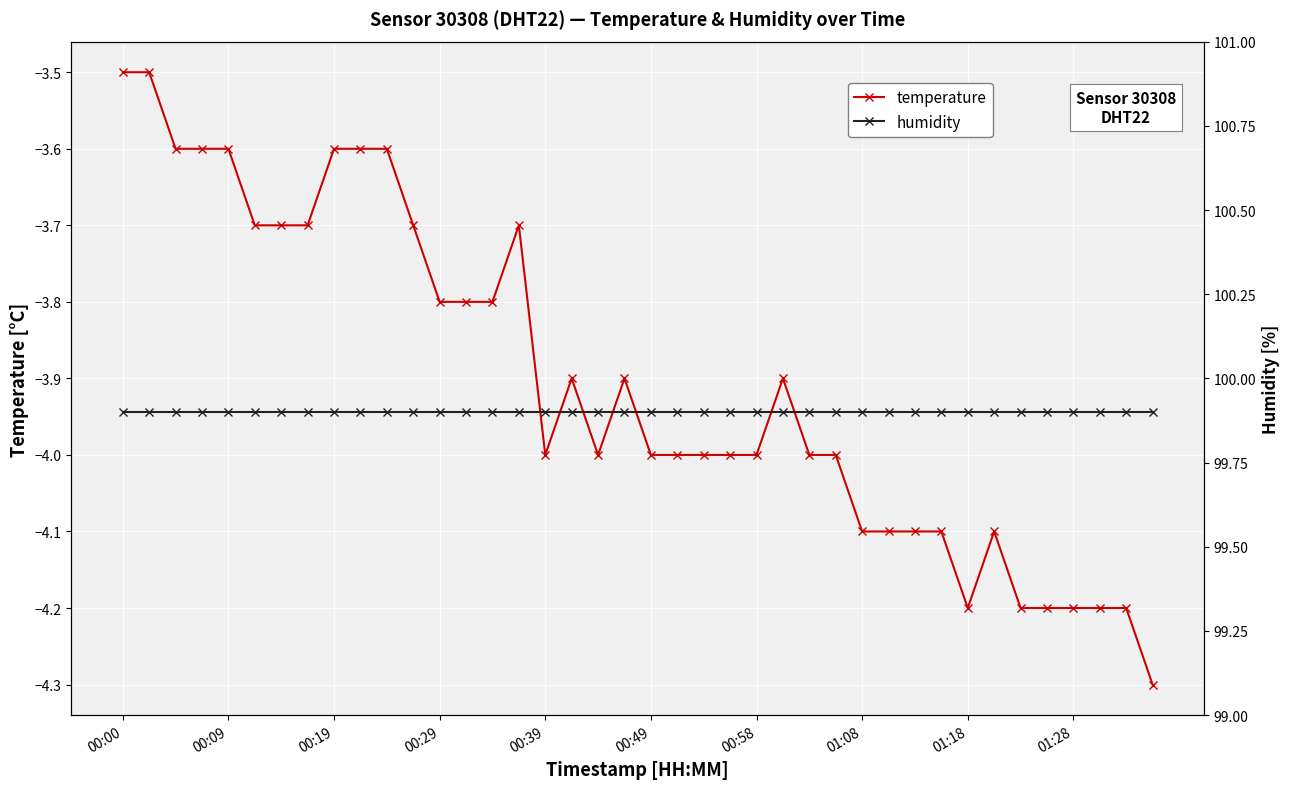

What is the smallest value displayed?

-4.3